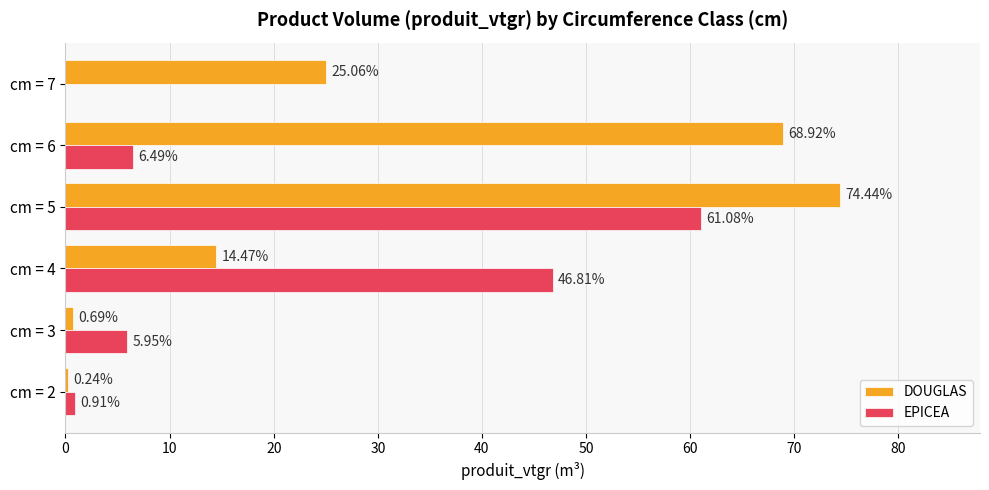

What is the sum of the EPICEA values at cm = 3 and cm = 2?

6.9